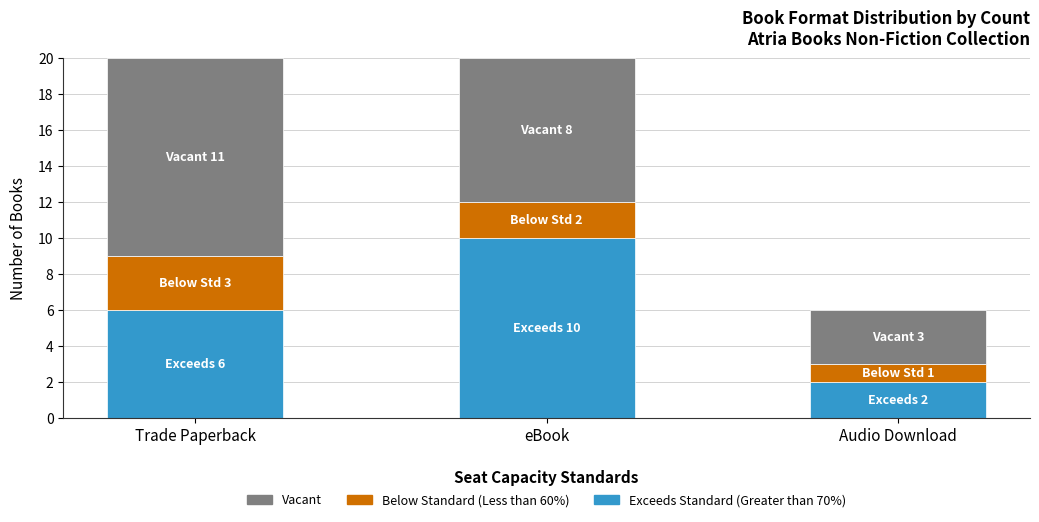

What is the total value across all series at Trade Paperback?

20